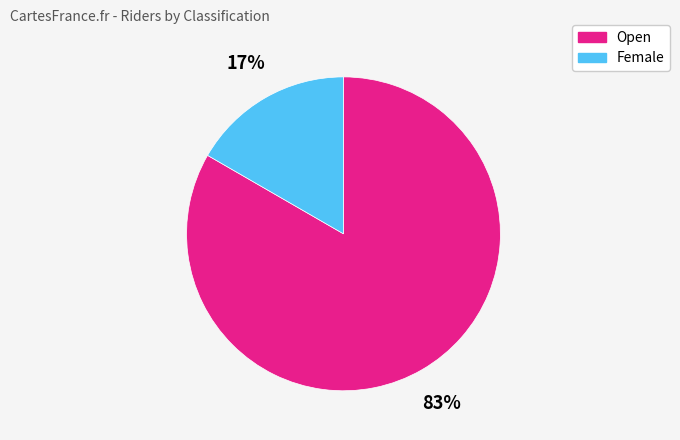

Which category has the biggest portion of the pie?

Open